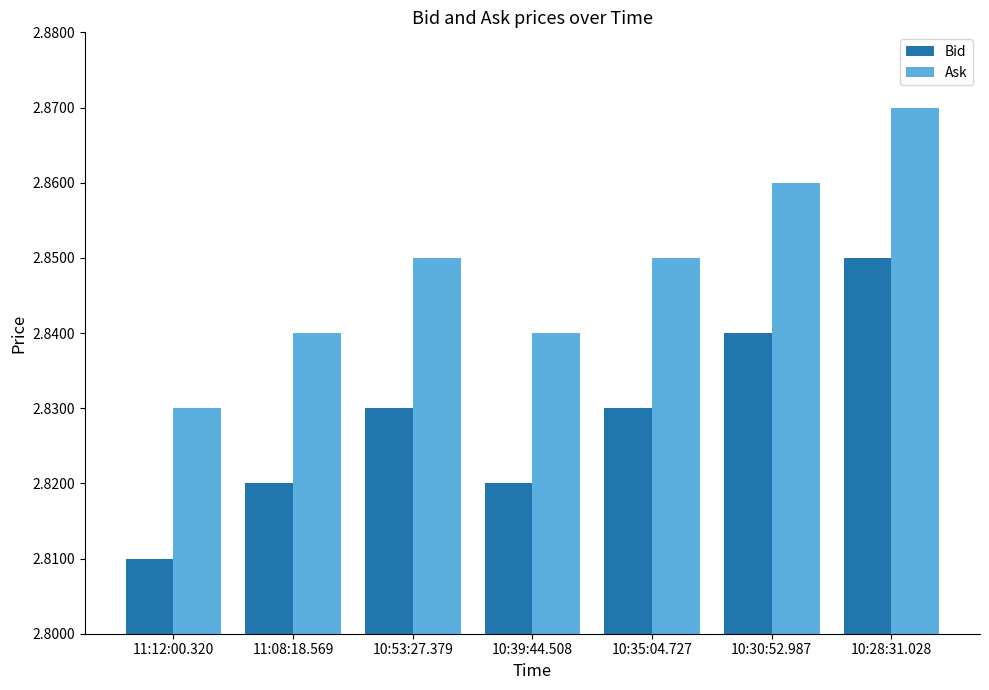

What is the total value across all series at 11:08:18.569?

5.7